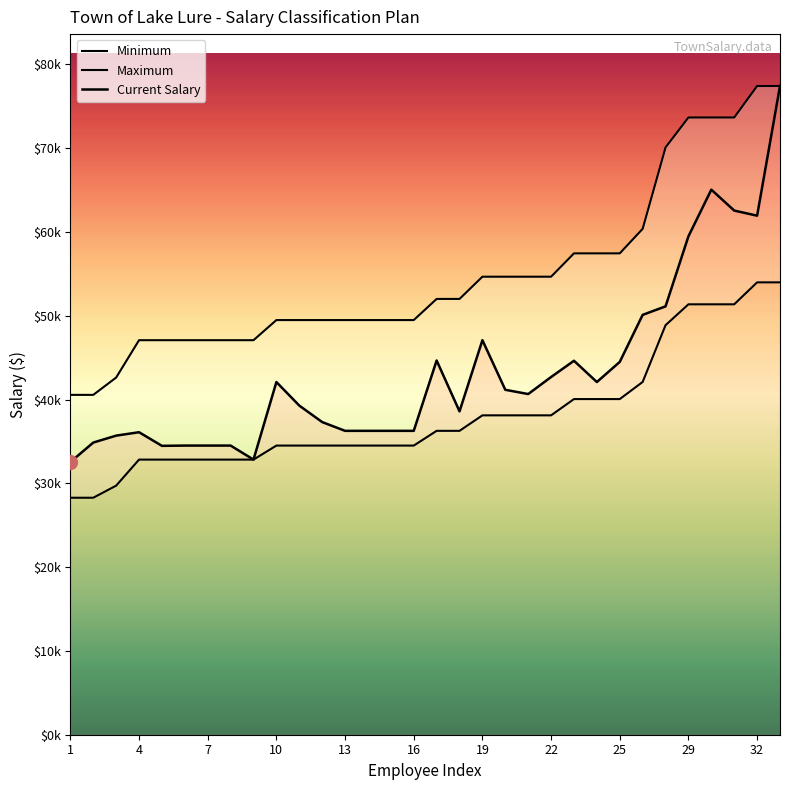

What is the total value across all series at 11?

121316